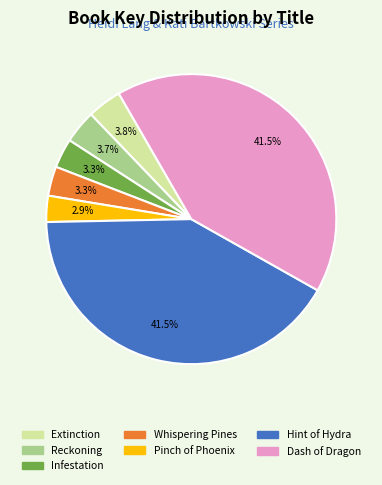

Does Whispering Pines account for over 50% of the chart?

No